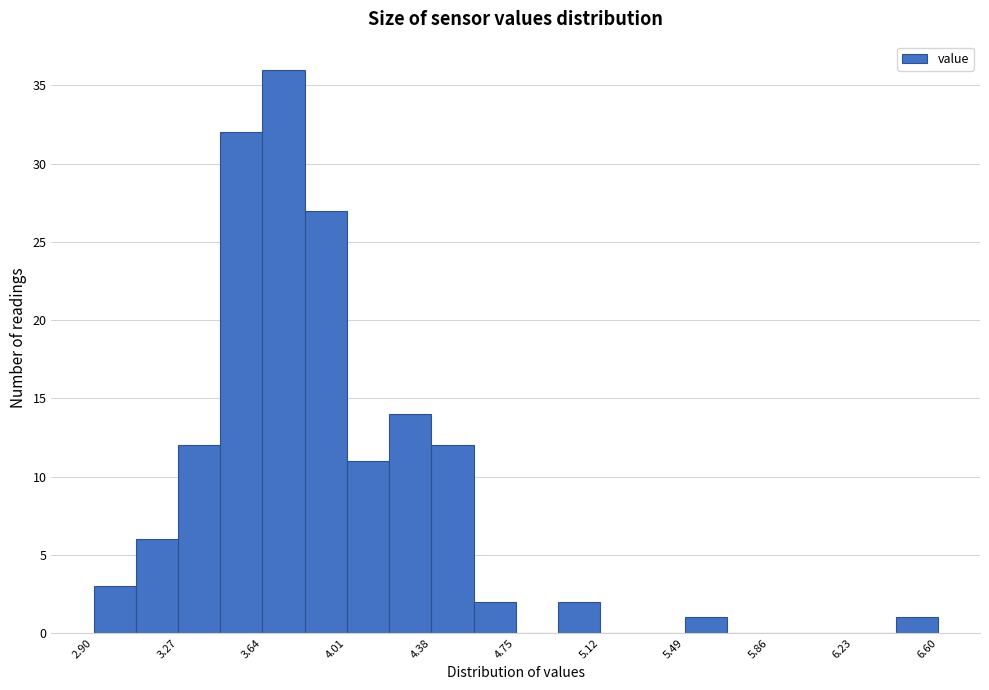

Around what value on the x-axis is the tallest bar? Give the approximate position of its centre, as read against the axis.

3.75